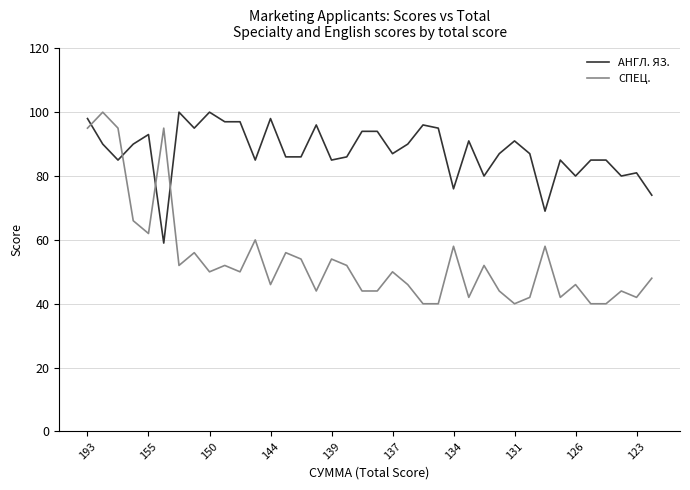

What are all the series names shown in the legend?

АНГЛ. ЯЗ., СПЕЦ.